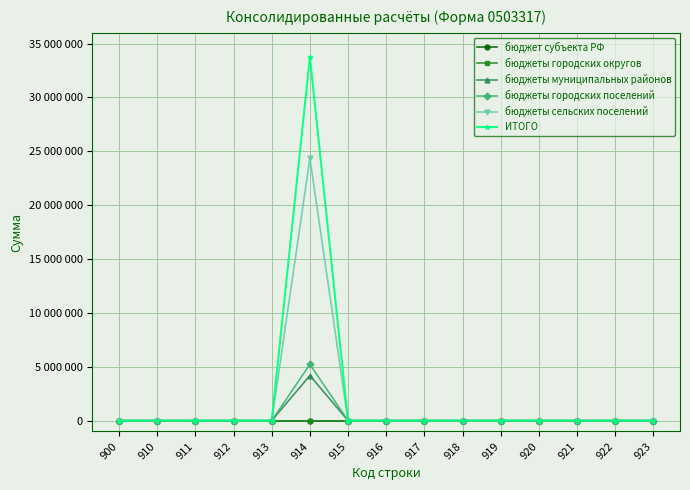

Which category has the highest value in the бюджеты муниципальных районов series?

914